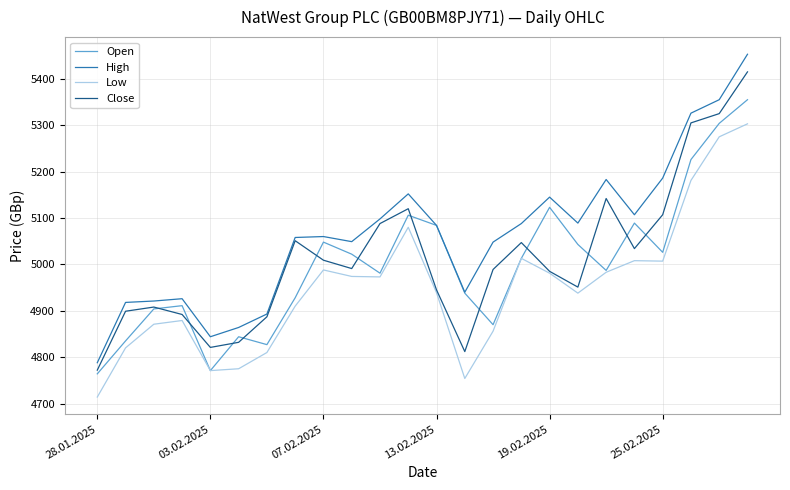

True or false: High has more than 2 interior local peaks.

True